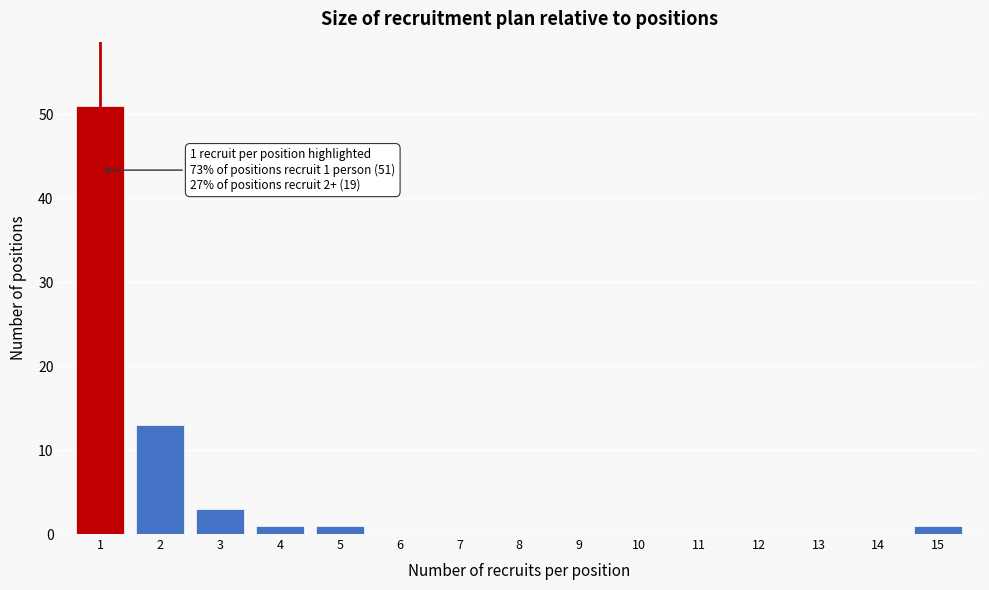

Reading right to left, transcribe all the data shown in this chart.

15=1	14=0	13=0	12=0	11=0	10=0	9=0	8=0	7=0	6=0	5=1	4=1	3=3	2=13	1=51